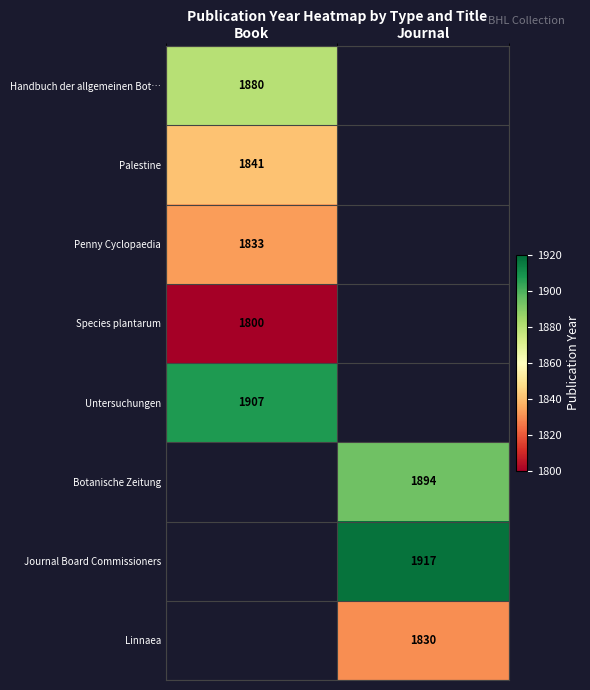

The value of Untersuchungen at Book is 2862. True or false?

False